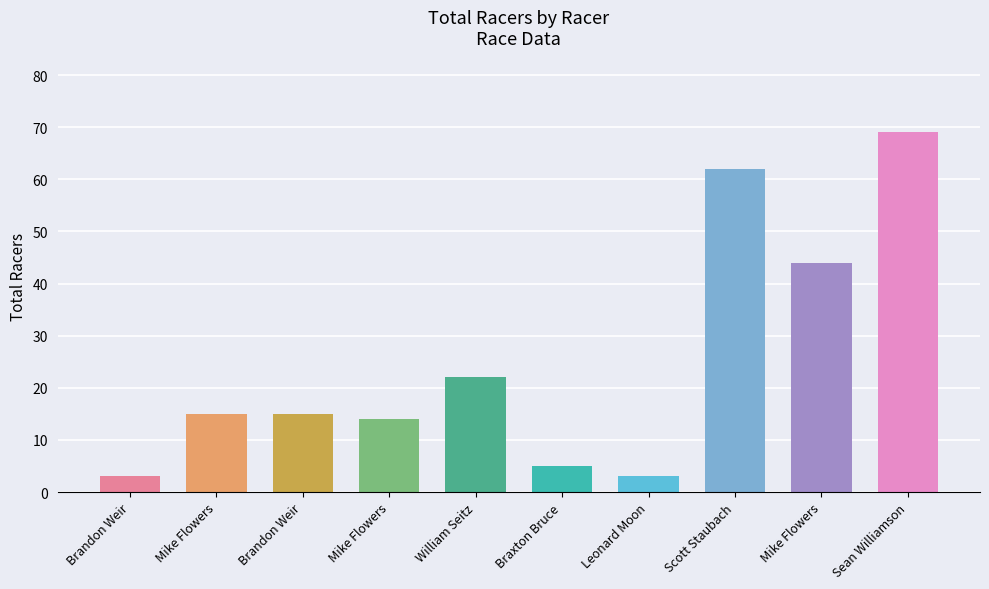

Between Brandon Weir and Brandon Weir, which is larger?

Brandon Weir